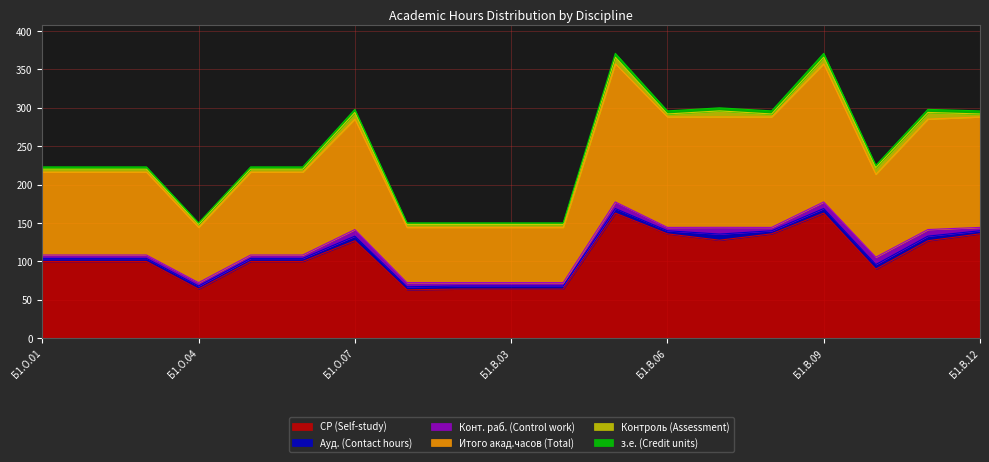

What is the maximum value for СР (Self-study)?

162.7